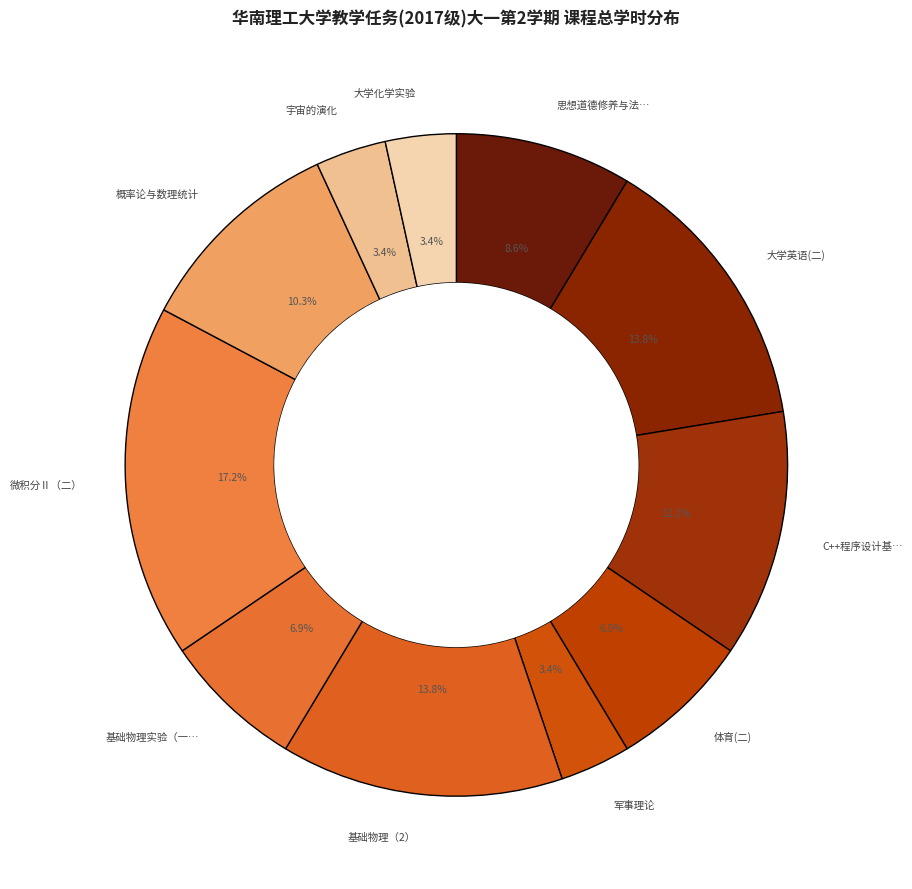

Count the number of slices in the pie.

11